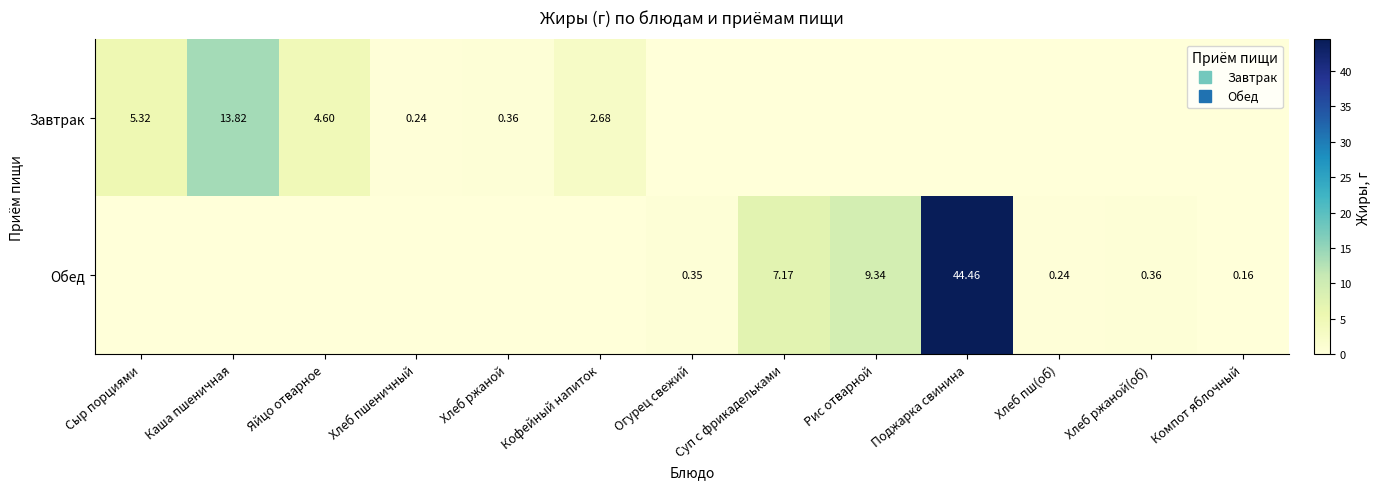

At which label is Обед closest to 22?

Рис отварной